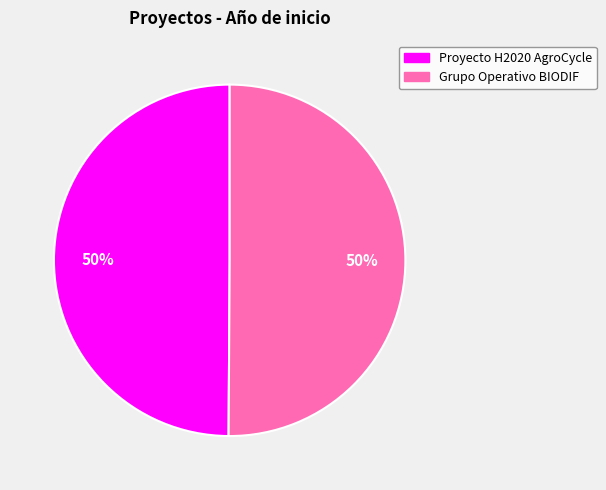

What is the ratio of the value at Grupo Operativo BIODIF to the value at Proyecto H2020 AgroCycle?

1.0